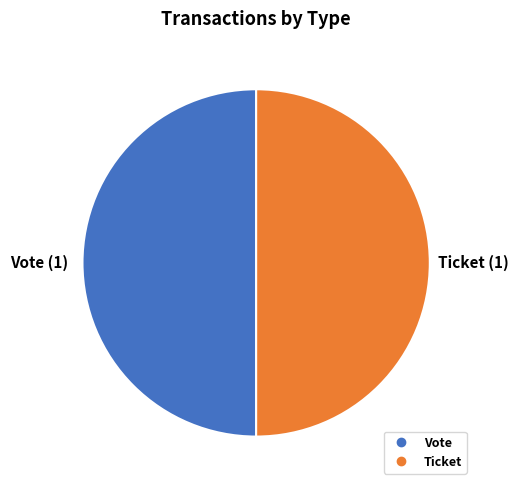

Which category has the biggest portion of the pie?

Vote (io_index=1)